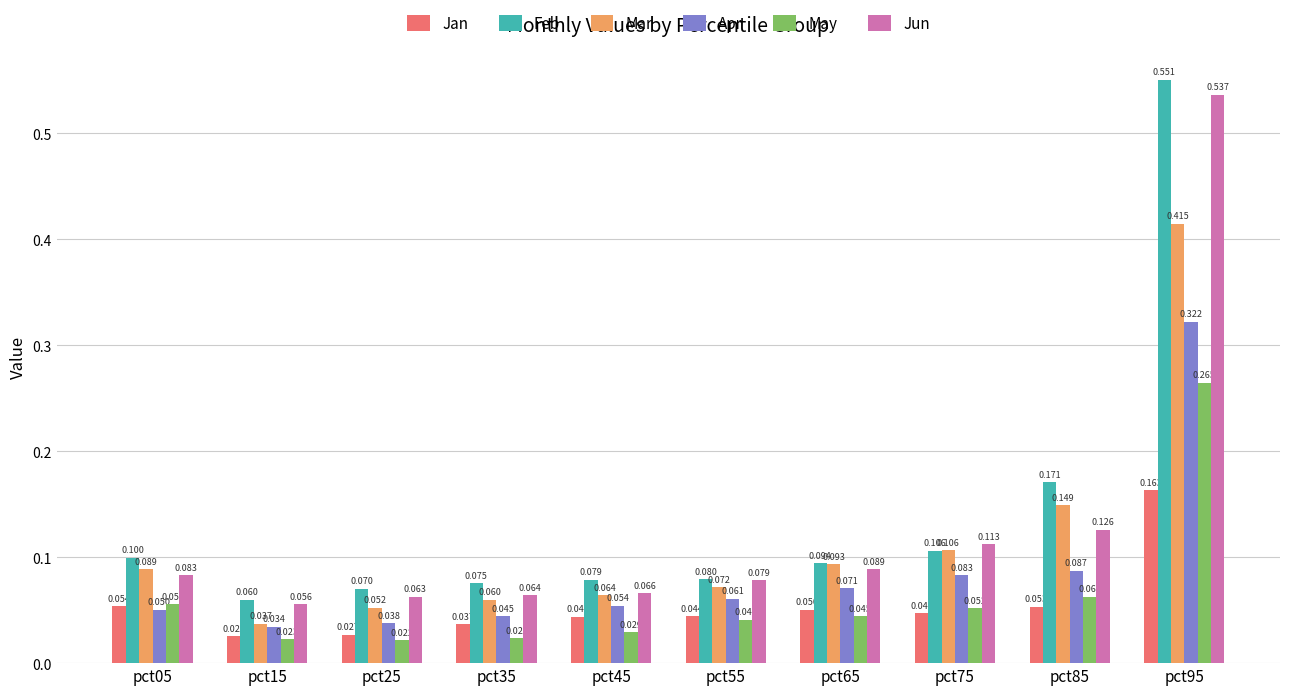

What is the sum of all Feb values?

1.4